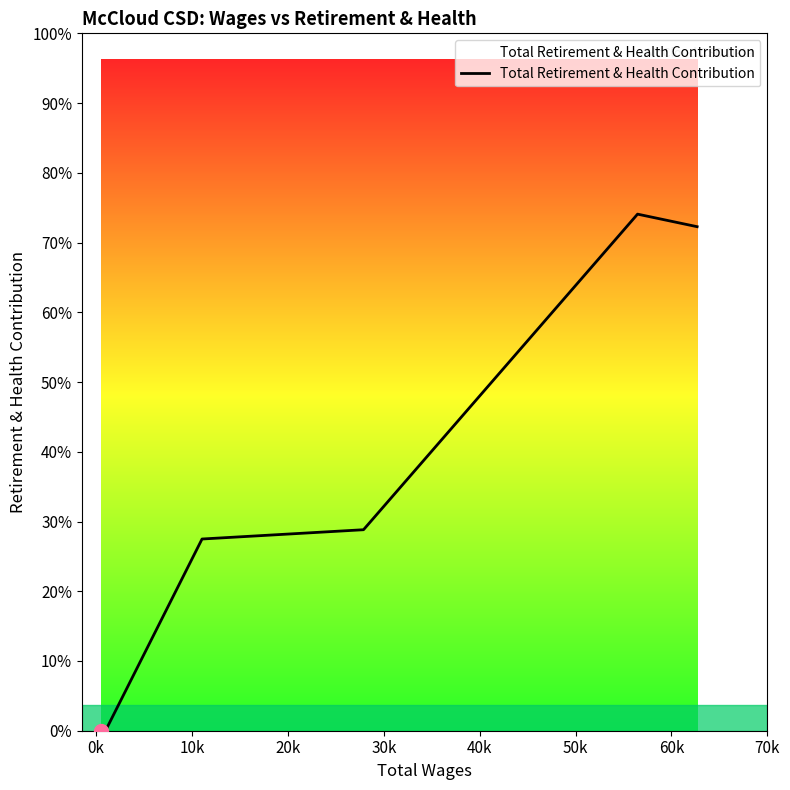

Does the chart have visible grid lines?

No